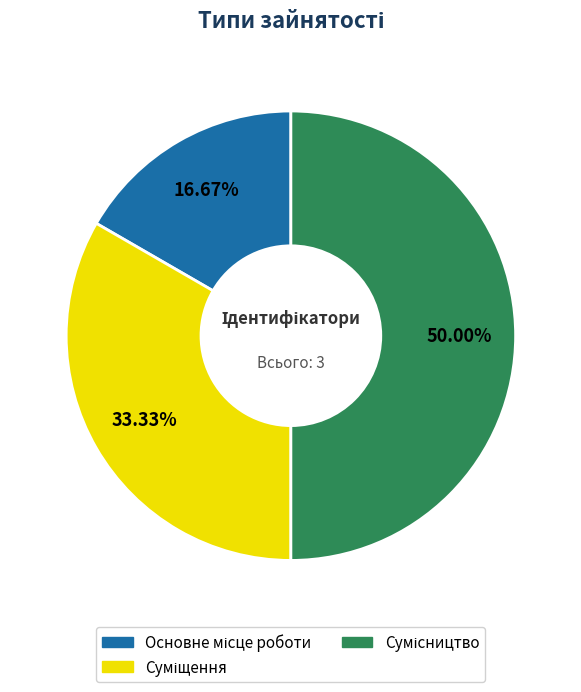

How many slices are in this pie chart?

3